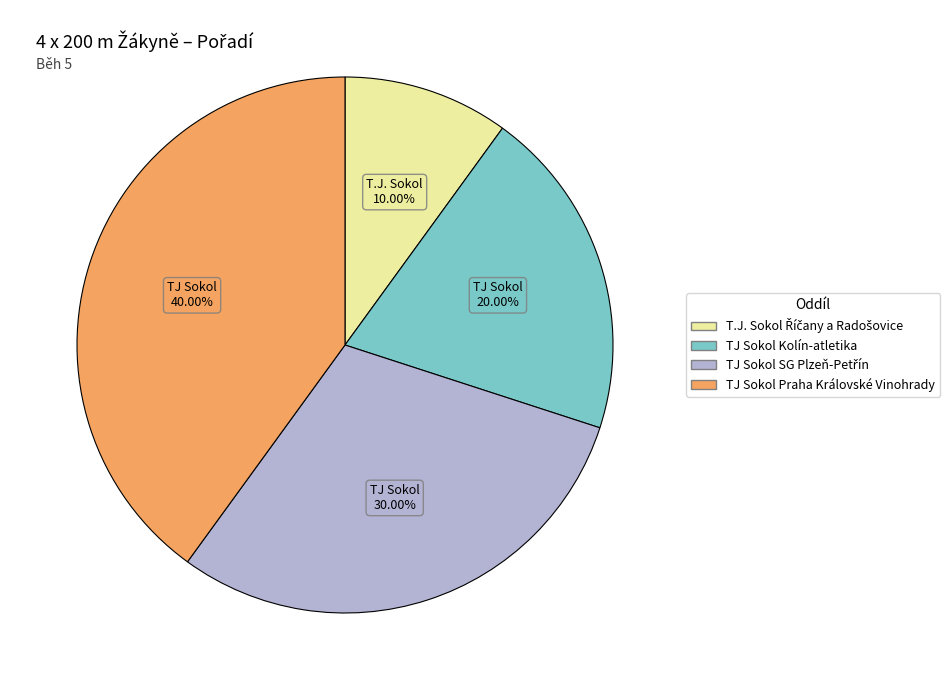

Does any single category account for the majority?

No